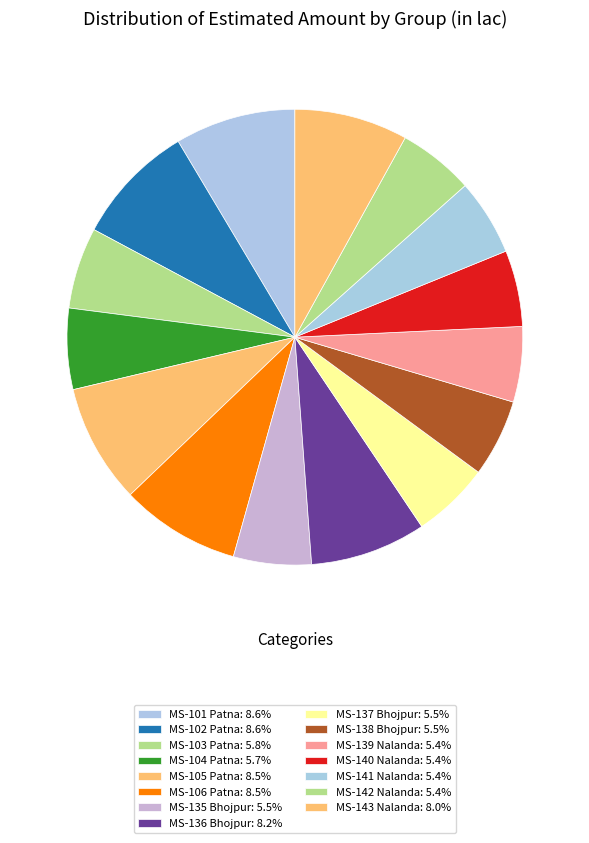

Which category has the biggest portion of the pie?

MS-102 Patna